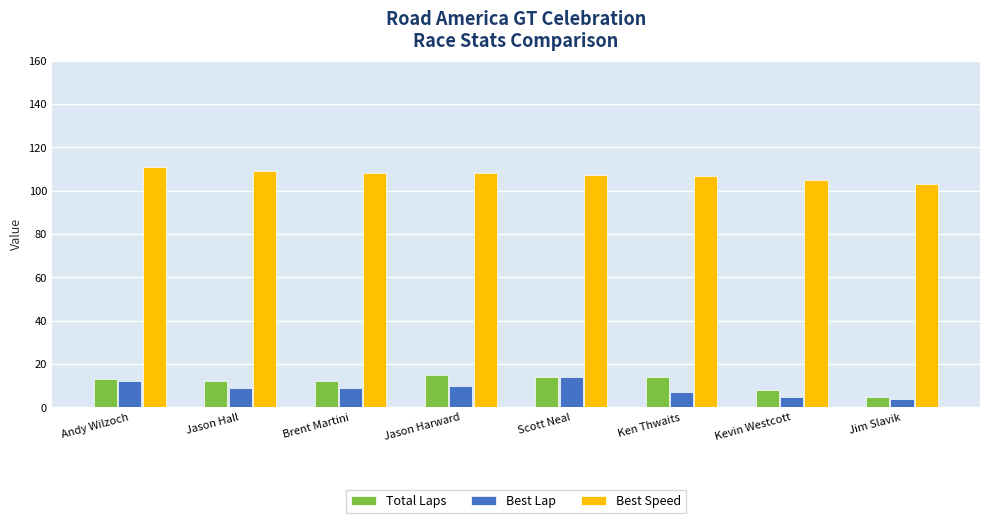

What is the difference between the second highest and minimum values in the Best Lap series?

8.0